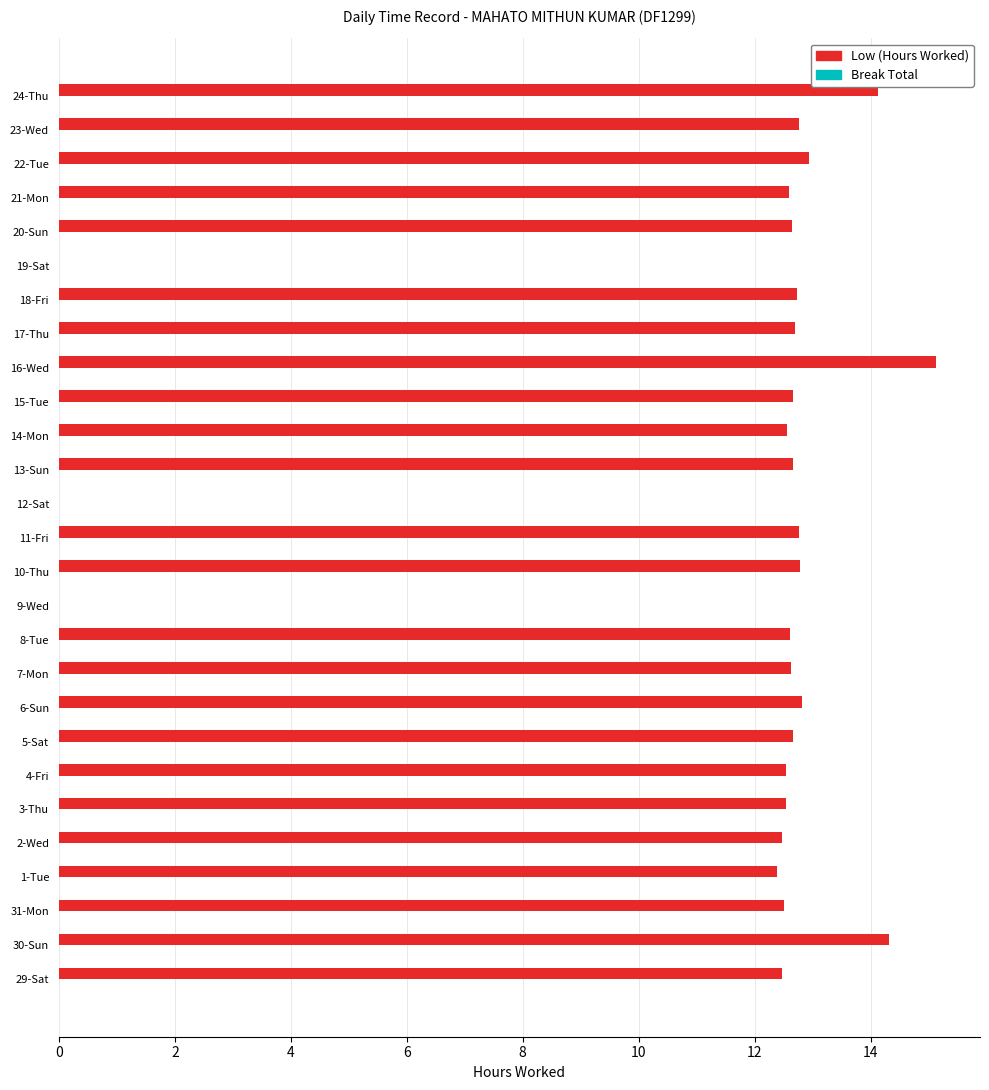

What is the change in value from 22-Tue to 24-Thu?

+1.2